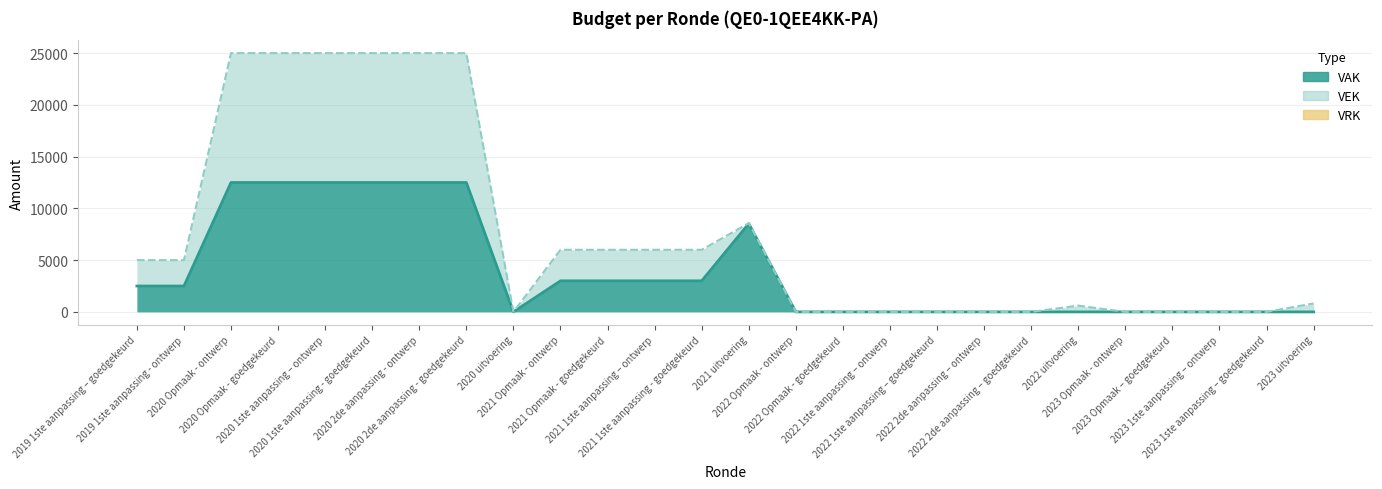

What position from the left is 2021 uitvoering?

14